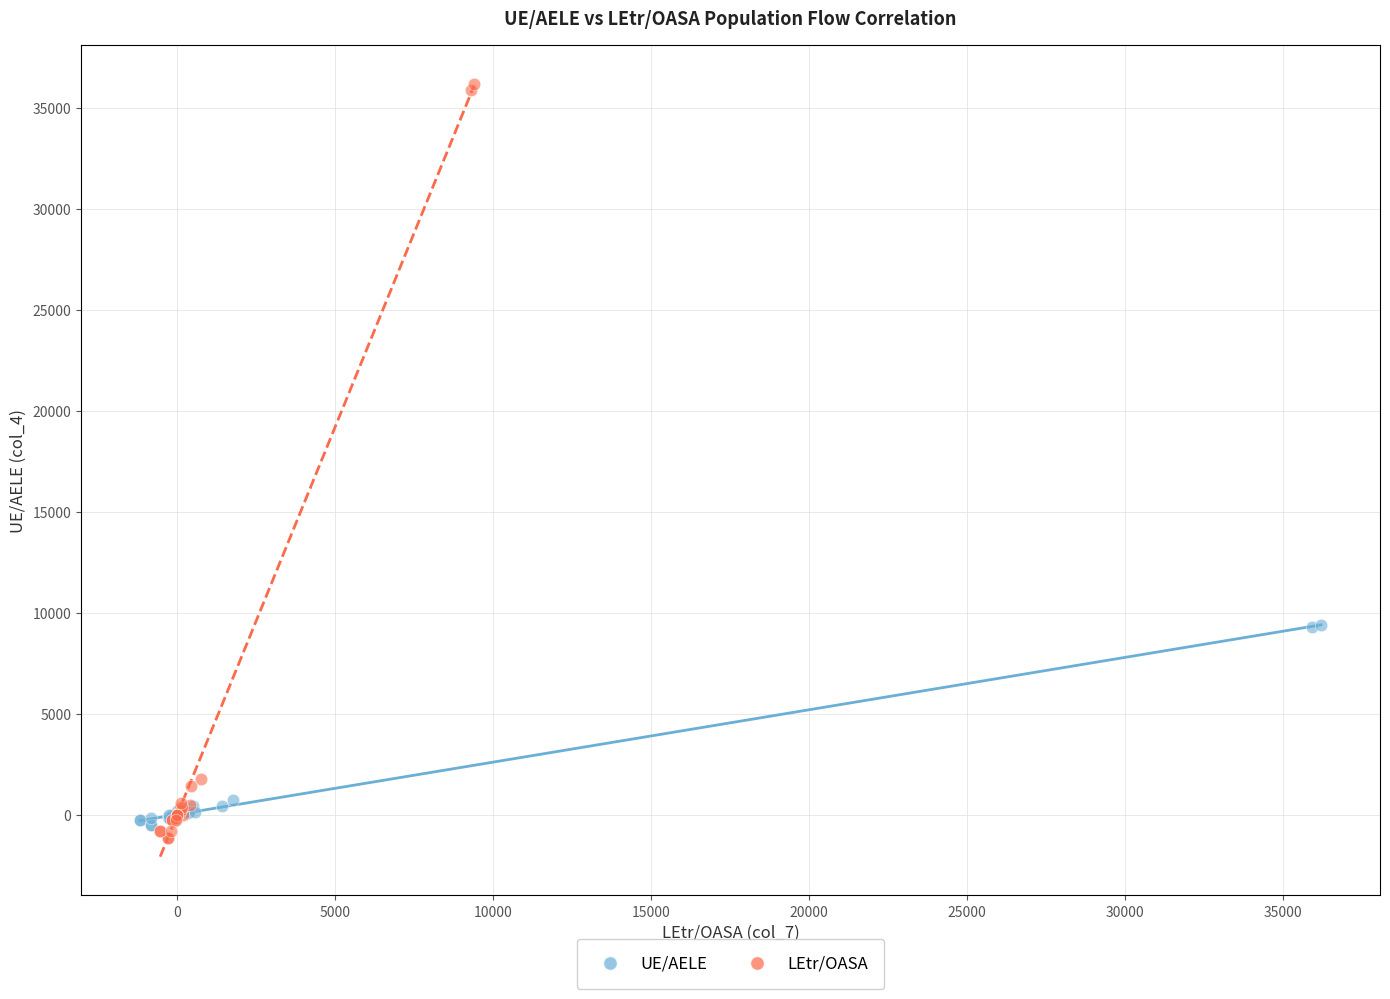

Which series reaches the maximum Y coordinate?

LEtr/OASA